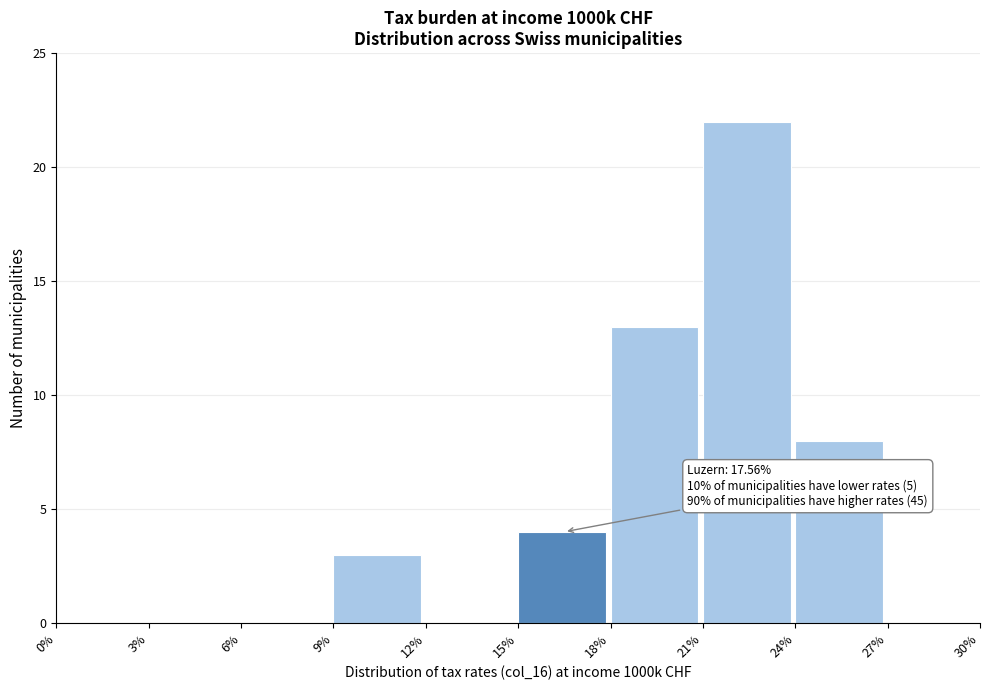

Which range on the x-axis has the tallest bar?

21% to 24%